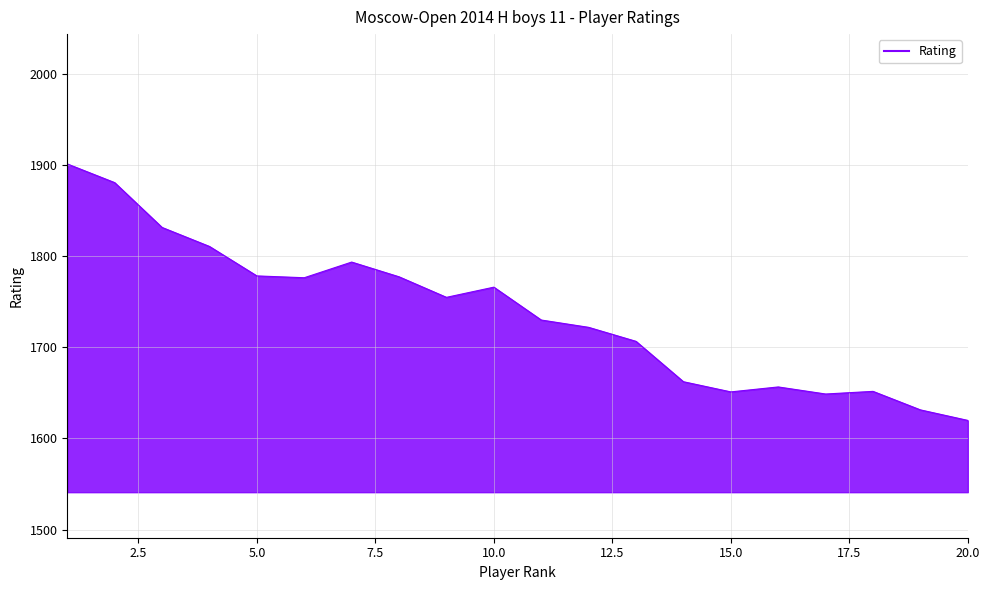

What is the smallest value displayed?

1619.8